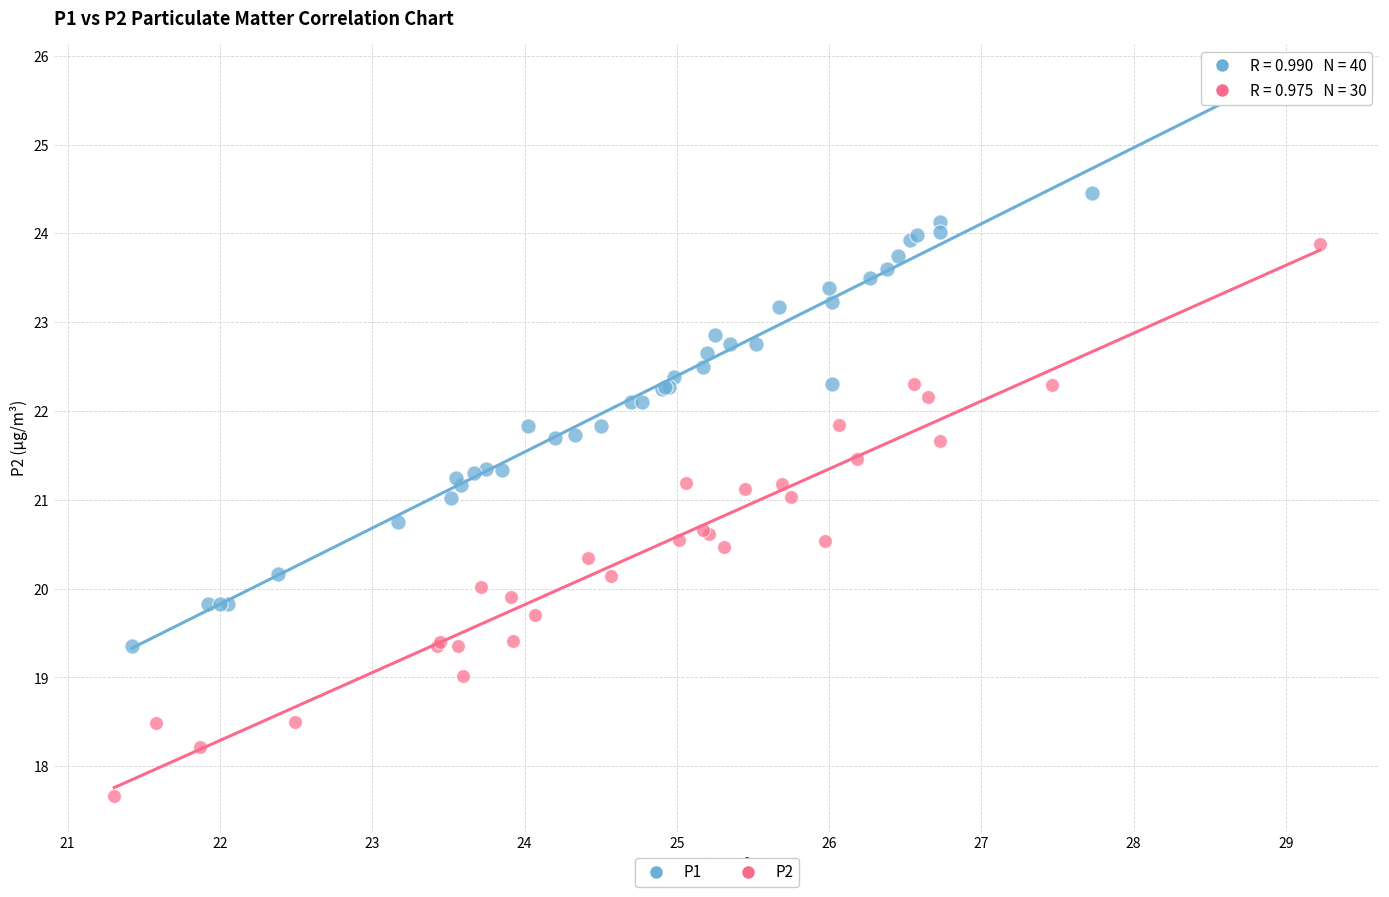

Which series reaches the minimum Y coordinate?

P2